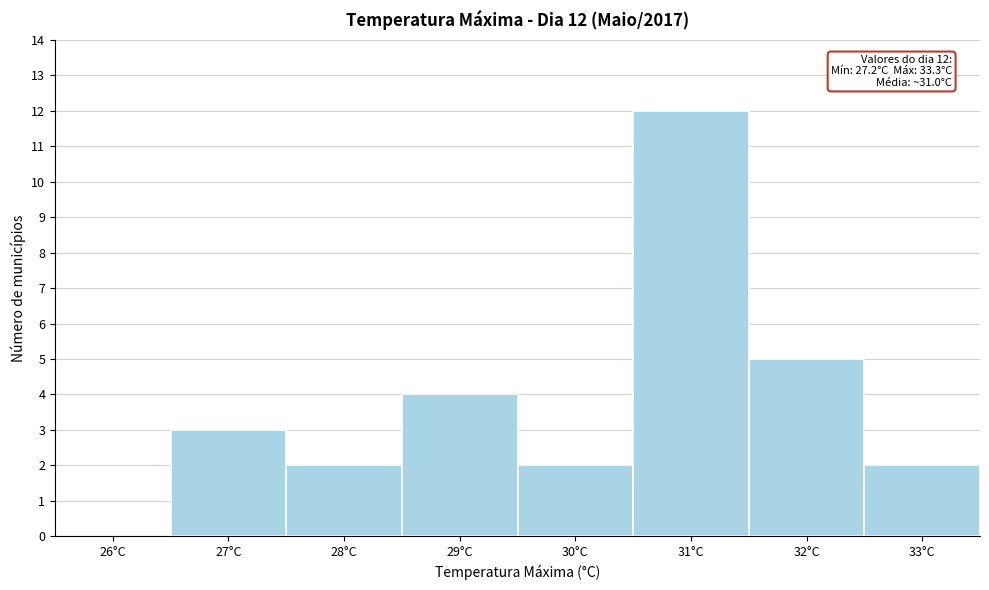

Reading left to right, extract all data points from this chart.

26°C=0	27°C=3	28°C=2	29°C=4	30°C=2	31°C=12	32°C=5	33°C=2